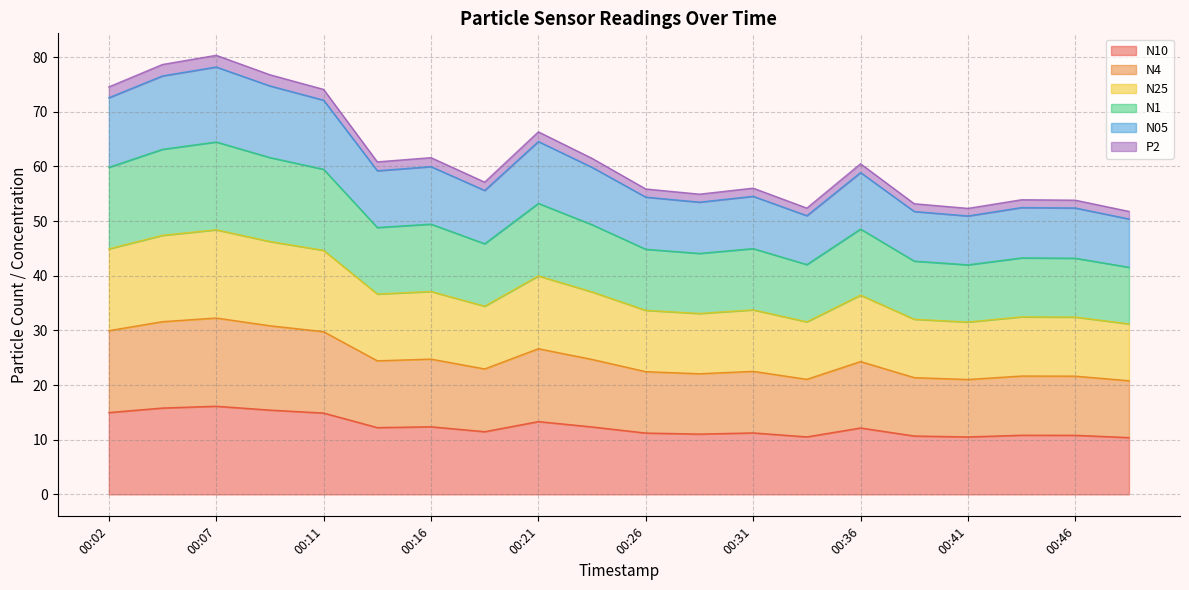

True or false: N4 has a value of 6.0 at 00:19.

False